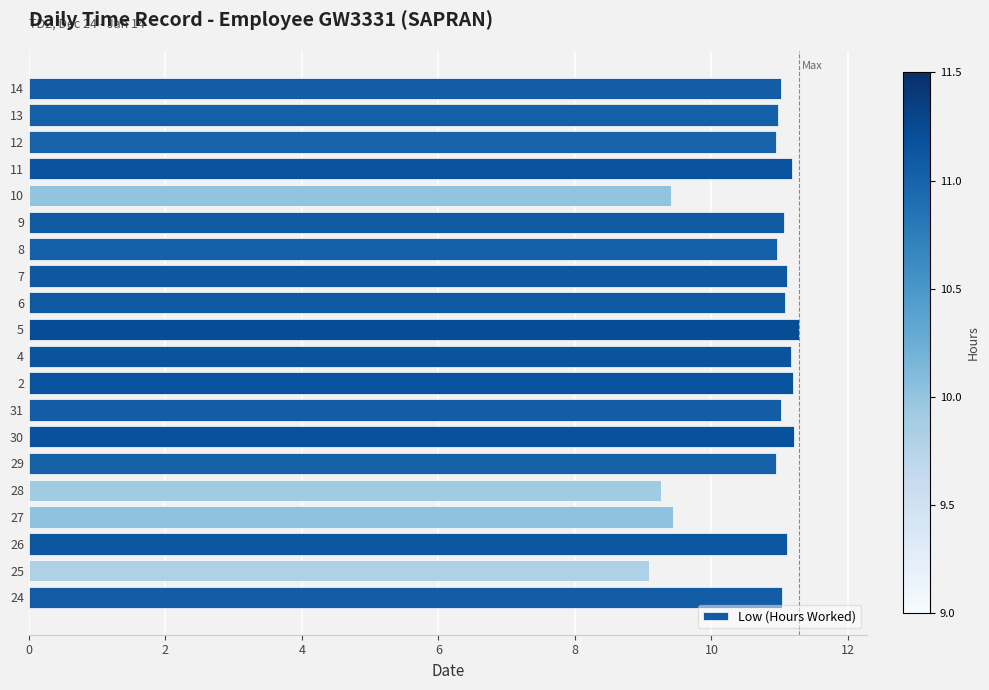

What is the sum of all values?

214.5